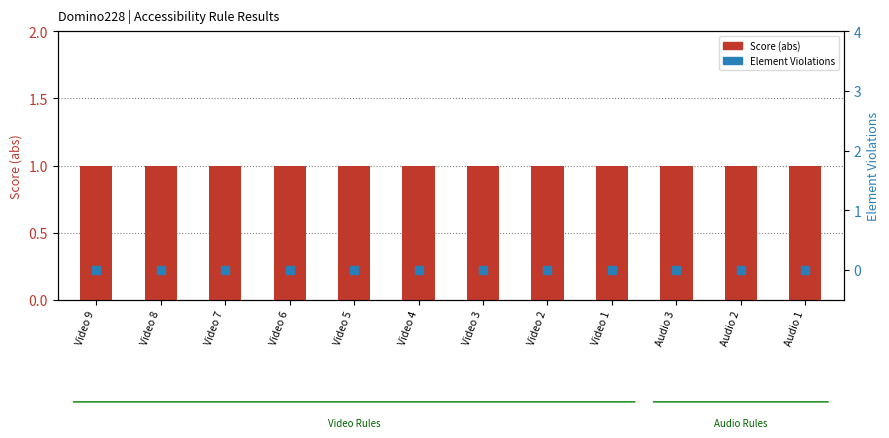

Which series contains the lowest Y value?

Element Violations